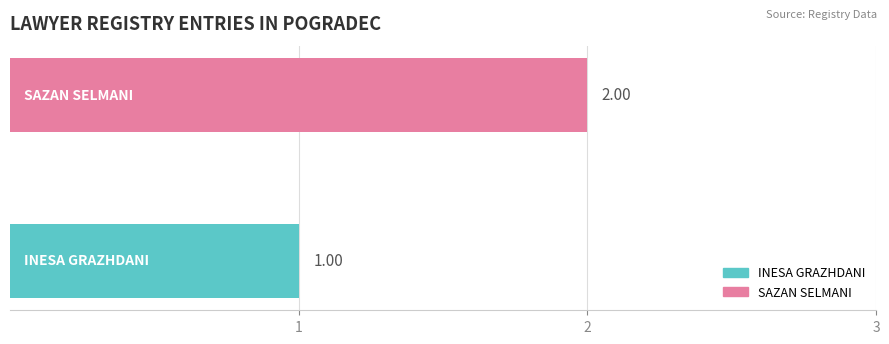

Does the chart contain stacked bars?

No